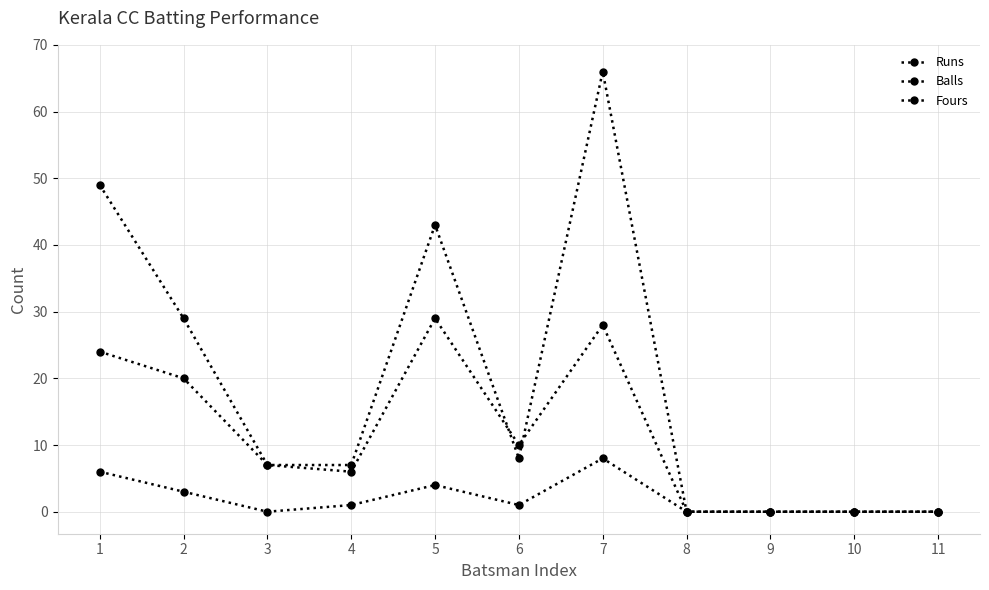

What is the difference between the Balls values at 3 and 1?

17